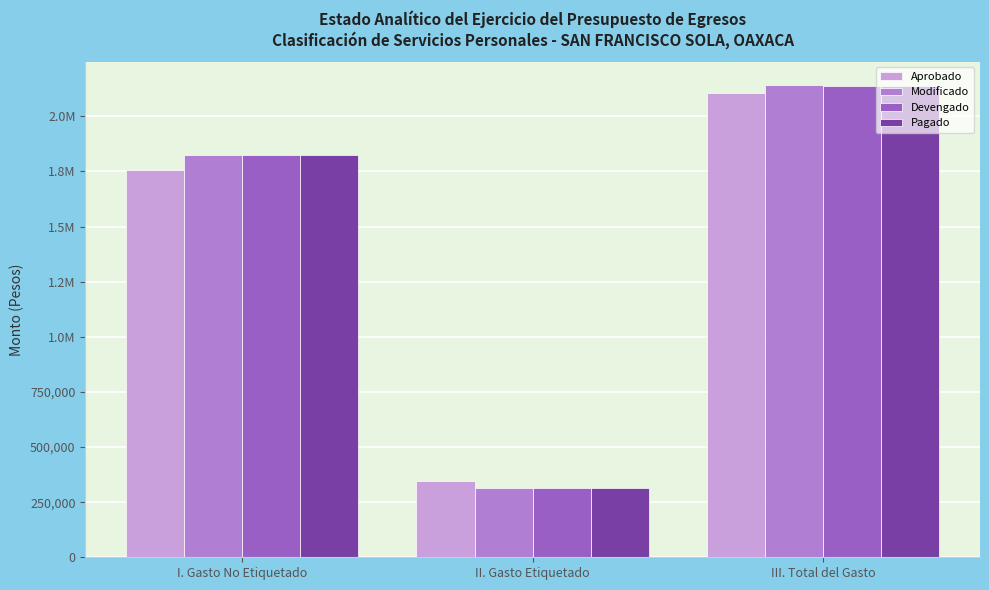

Does the chart contain any negative values?

No